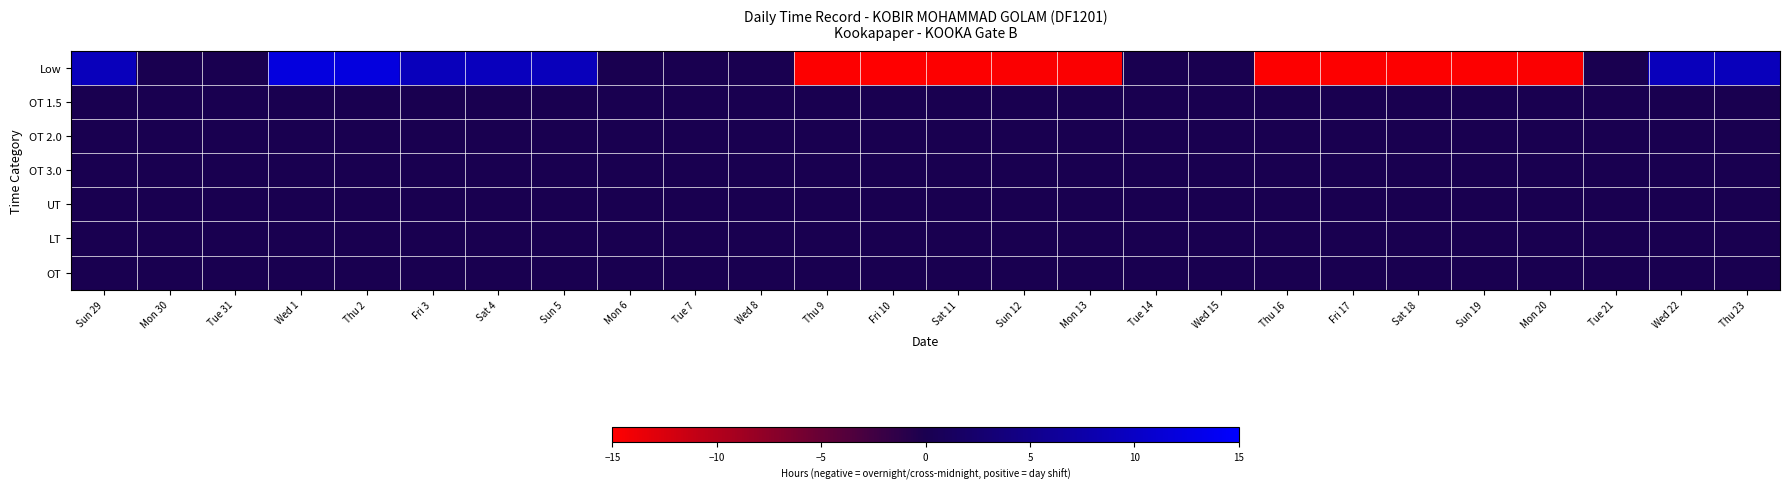

List the series in order of their peak value, lowest first.

OT 1.5, OT 2.0, OT 3.0, UT, LT, OT, Low